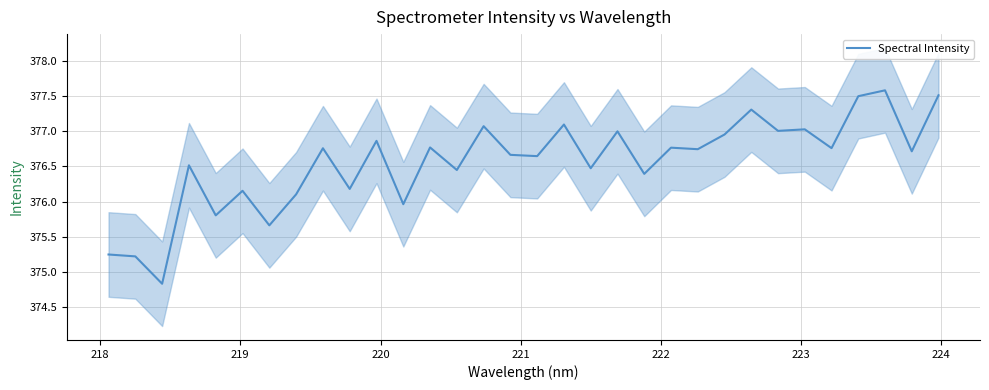

What is the smallest value displayed?

374.8